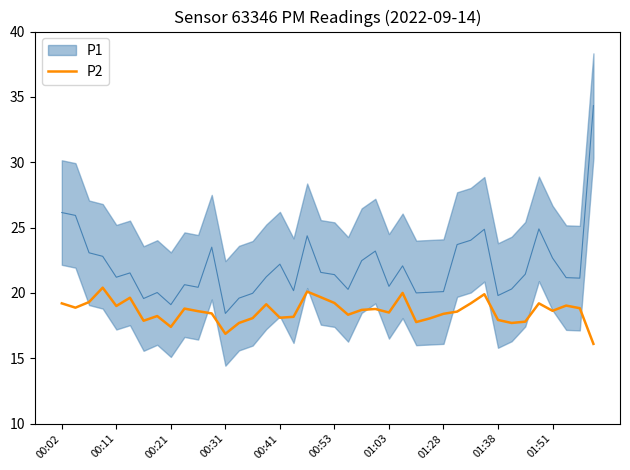

What is the minimum value for P2?

16.1